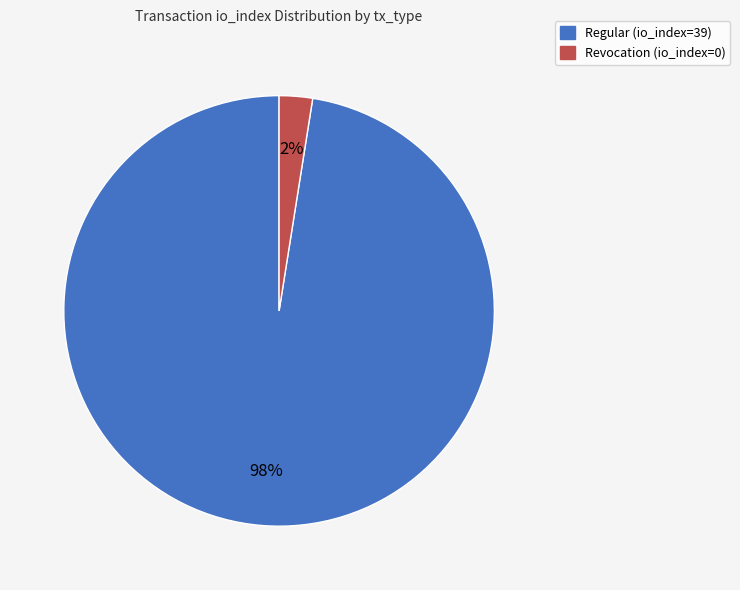

Count the number of slices in the pie.

2